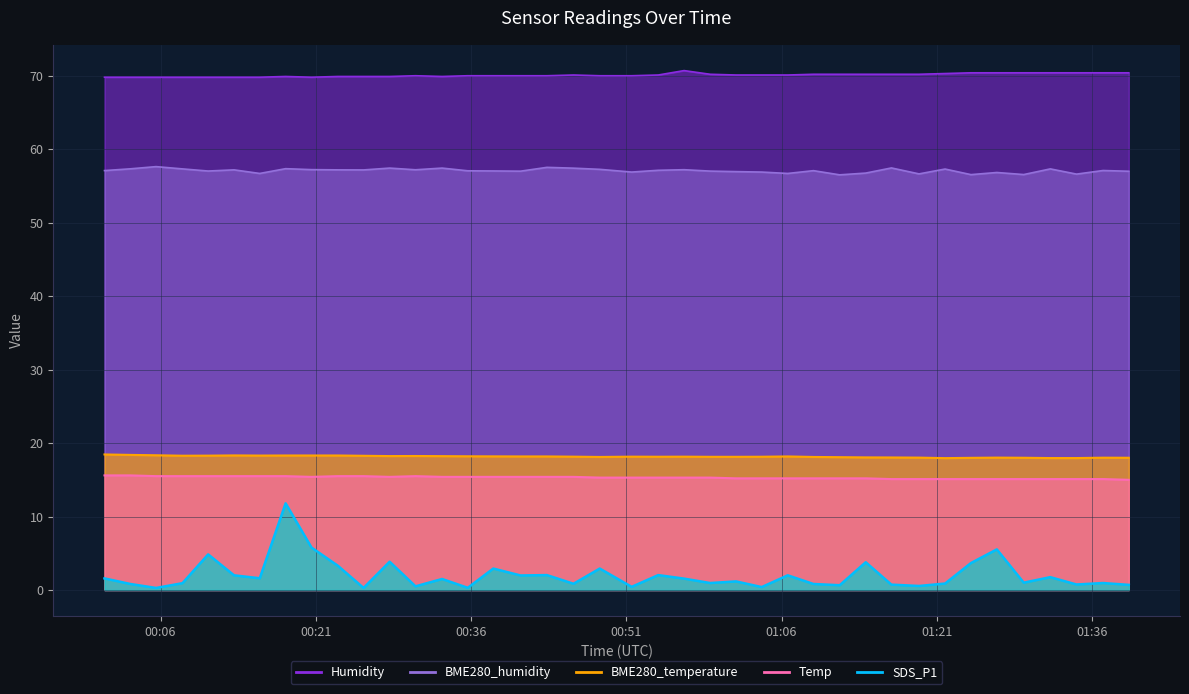

Which has a higher value, 2021/07/24 01:37:04 or 2021/07/24 01:24:18?

2021/07/24 01:24:18